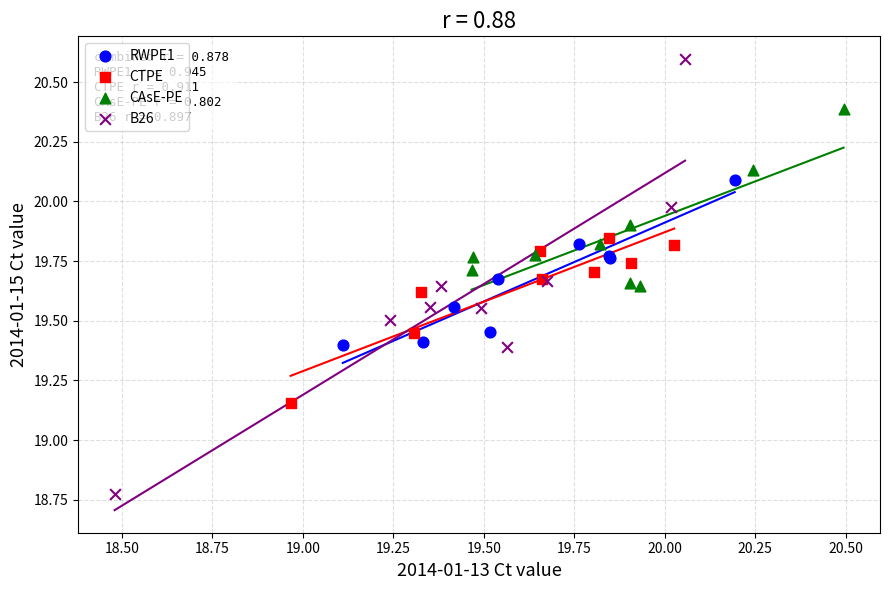

Which series has the widest spread of Y values?

B26